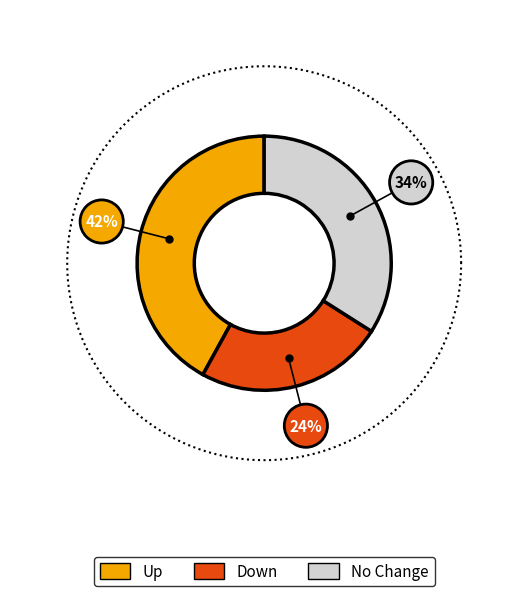

True or false: - accounts for 34% of the total.

True